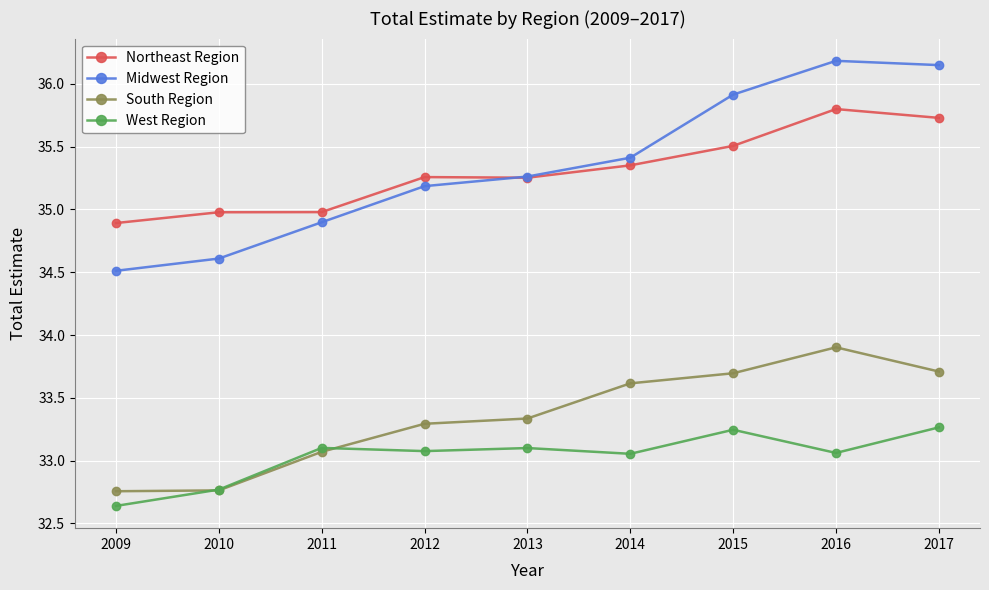

True or false: Midwest Region has more than 2 points higher than both neighbors.

False